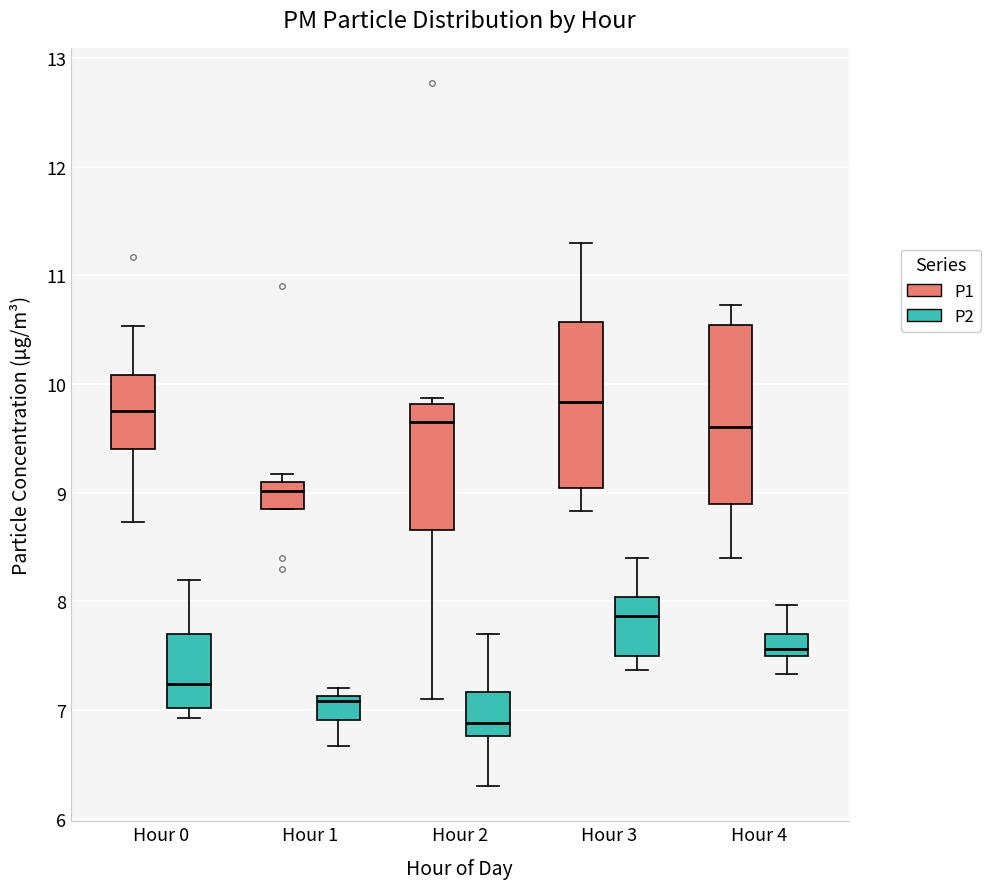

Reading left to right, read every box against the y-axis: the position of its median line, the range the box covers, and the ends of its whiskers. The values are not printed on the chart, so give them approximately, as read against the axis.

Hour 0 (P1): median 9.8, box 9.4 to 10.1, whiskers 8.7 to 10.5
Hour 0 (P2): median 7.2, box 7.0 to 7.7, whiskers 6.9 to 8.2
Hour 1 (P1): median 9.0, box 8.9 to 9.1, whiskers 8.9 to 9.2
Hour 1 (P2): median 7.1 (just below the box's upper edge), box 6.9 to 7.1, whiskers 6.7 to 7.2
Hour 2 (P1): median 9.7, box 8.7 to 9.8, whiskers 7.1 to 9.9
Hour 2 (P2): median 6.9, box 6.8 to 7.2, whiskers 6.3 to 7.7
Hour 3 (P1): median 9.8, box 9.0 to 10.6, whiskers 8.8 to 11.3
Hour 3 (P2): median 7.9, box 7.5 to 8.0, whiskers 7.4 to 8.4
Hour 4 (P1): median 9.6, box 8.9 to 10.5, whiskers 8.4 to 10.7
Hour 4 (P2): median 7.6, box 7.5 to 7.7, whiskers 7.3 to 8.0